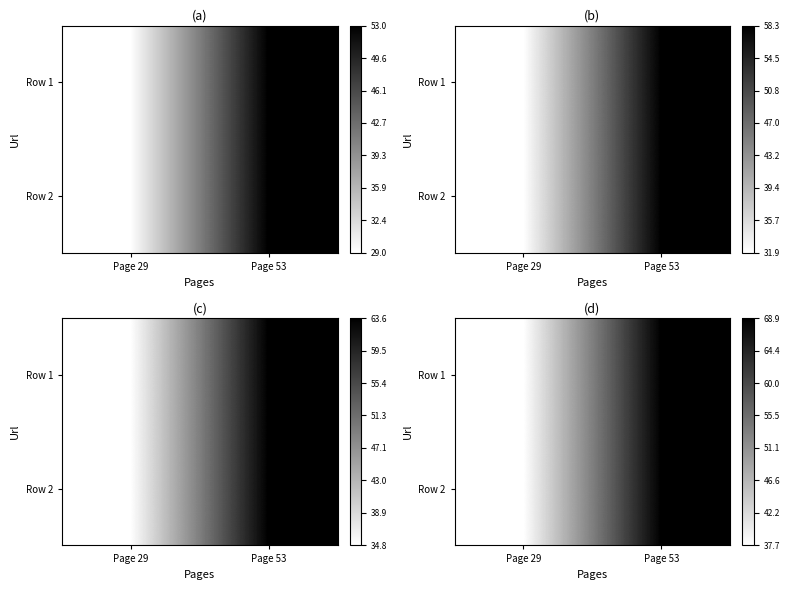

Which has a higher value, Page 29 or Page 53?

Page 53